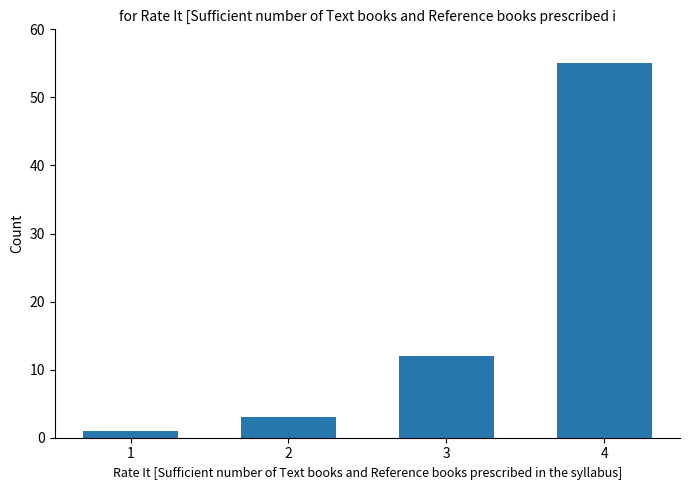

True or false: the data shows 55 at 4.

True